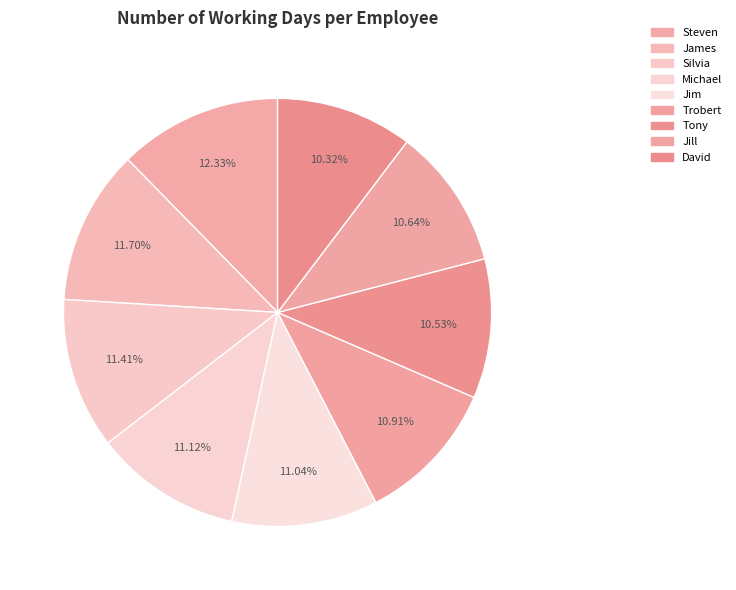

Which slice is the largest?

Steven